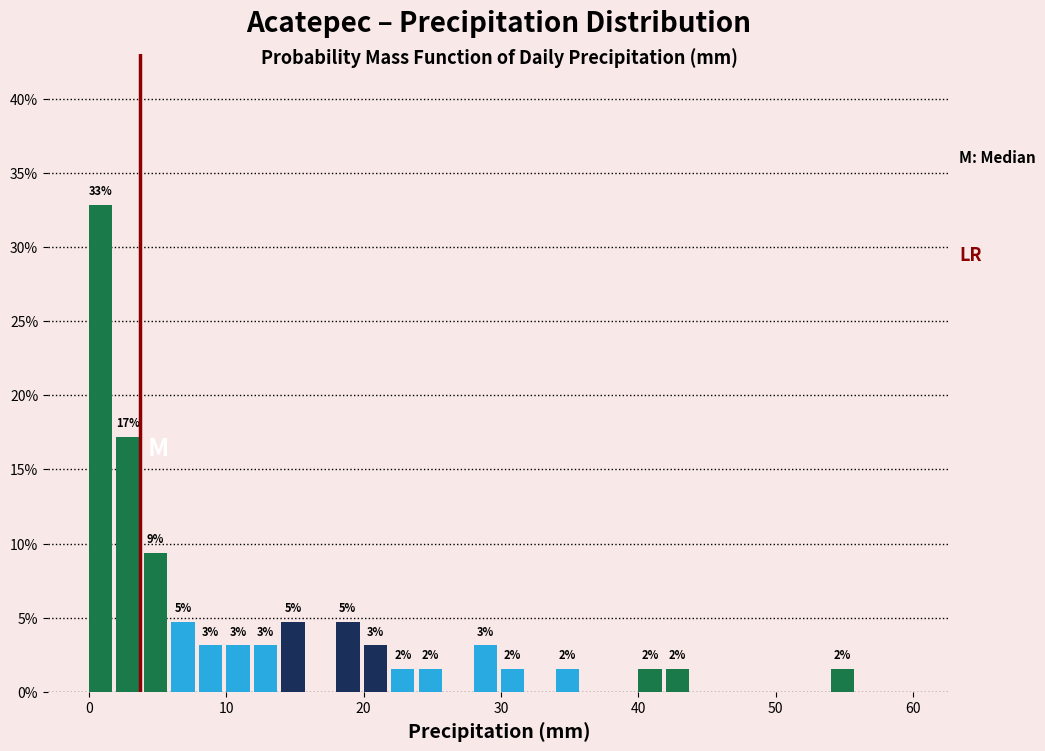

Read against the x-axis, roughly where is the centre of the tallest bar?

1